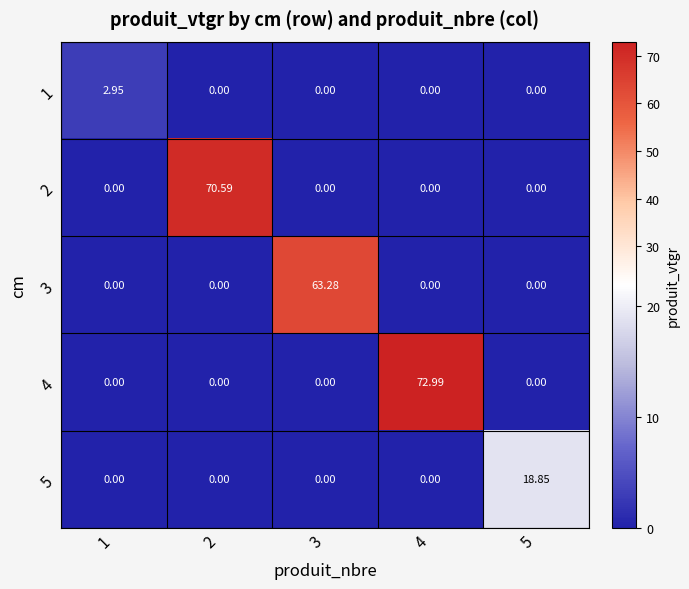

Is the value of 3 at 3 greater than the value of 5 at 2?

Yes